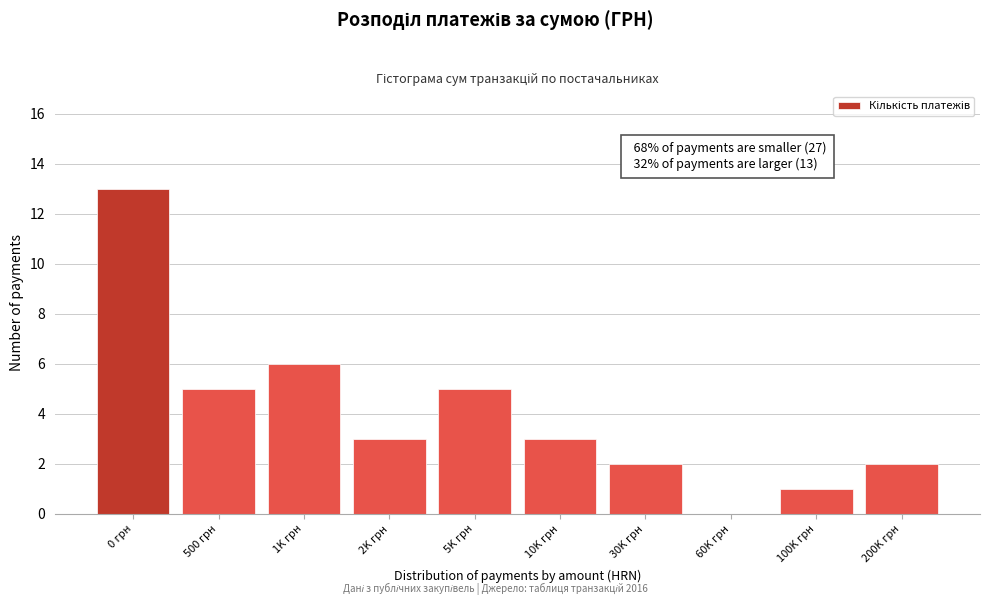

Reading left to right, list all the values displayed in this chart.

0 грн=13	500 грн=5	1K грн=6	2K грн=3	5K грн=5	10K грн=3	30K грн=2	60K грн=0	100K грн=1	200K грн=2